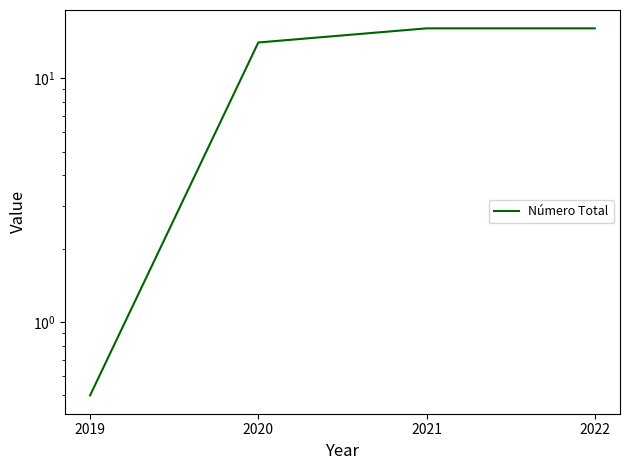

What is the difference between the maximum and second lowest values?

2.0